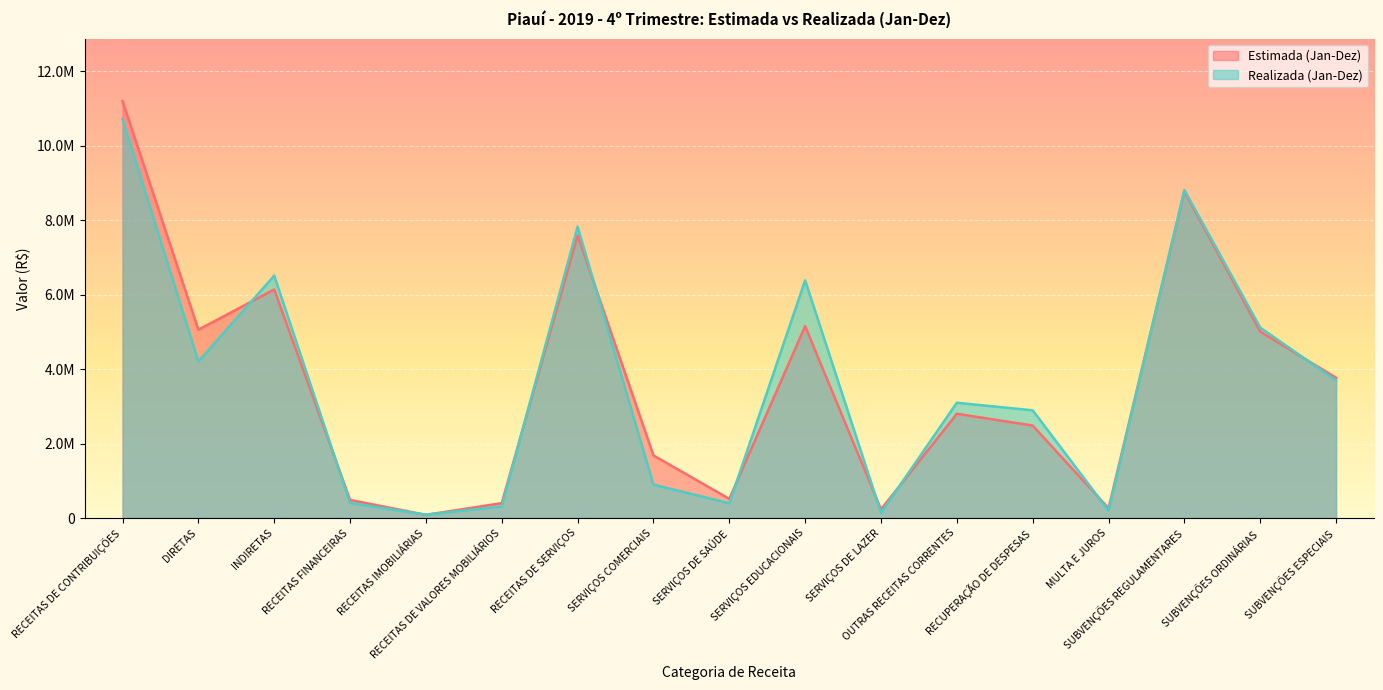

What is the minimum value shown in the chart?

85000.0